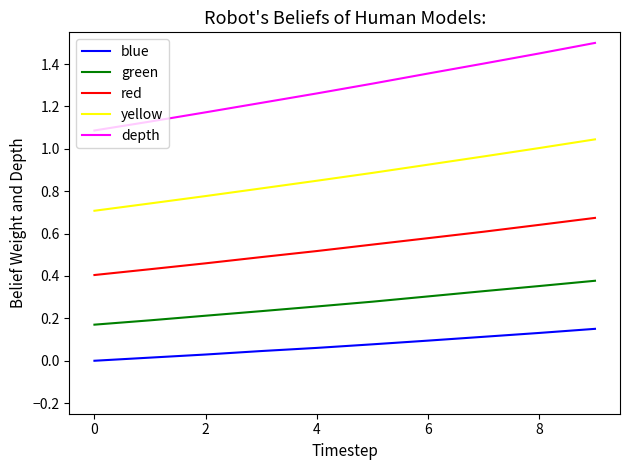

Which series has the largest total across all categories?

depth